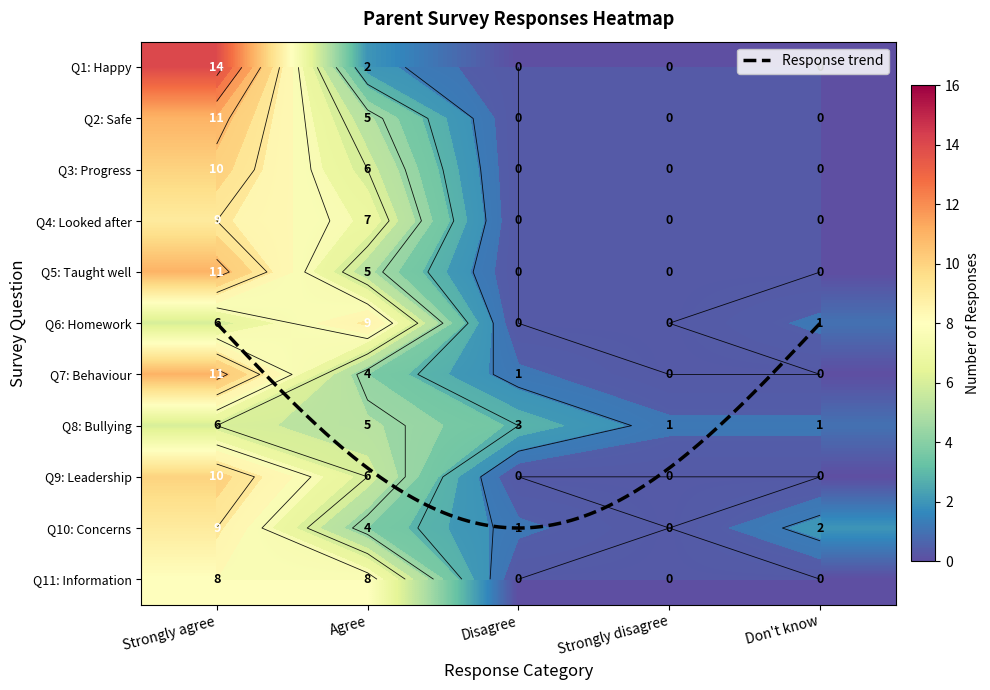

True or false: 3. My child makes good progress at this school has a value of 0 at Don't know.

True